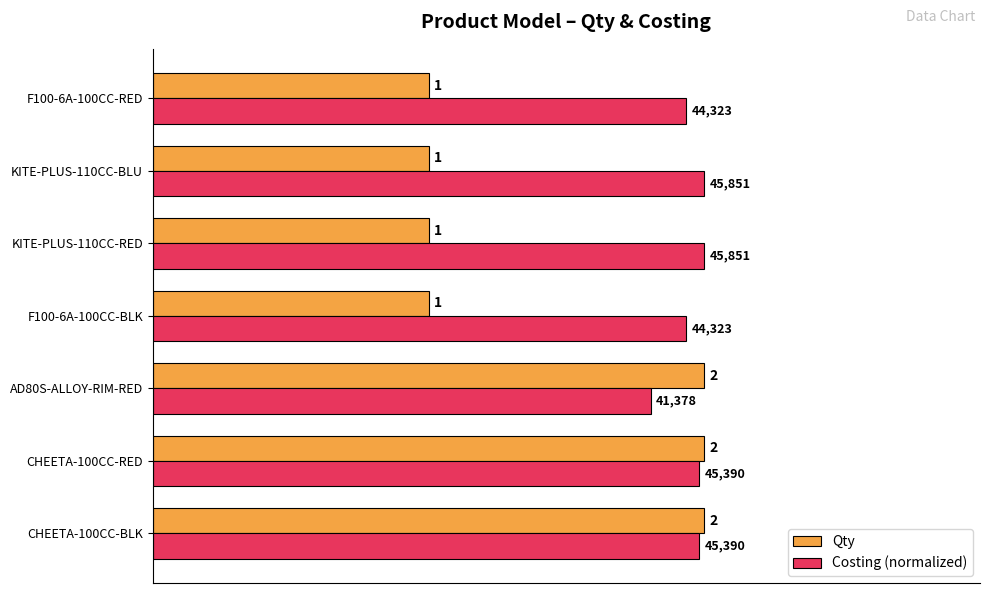

List the series in order of their overall mean, highest first.

Costing (normalized), Qty